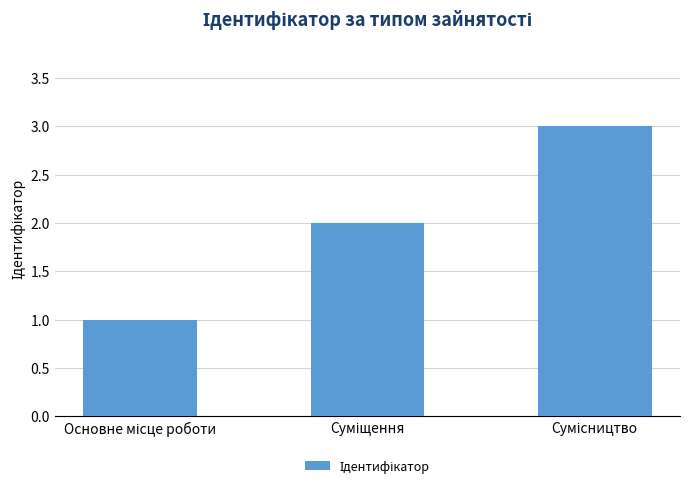

What is the greatest value displayed?

3